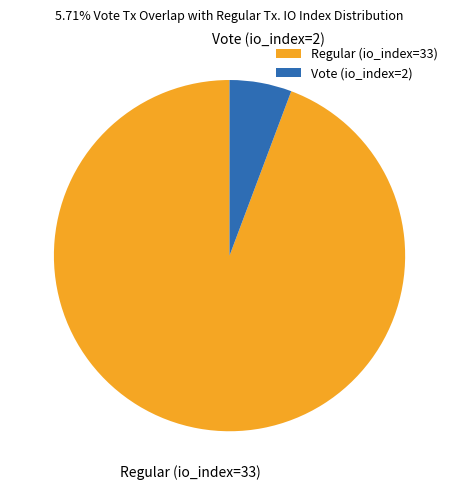

How many slices are in this pie chart?

2